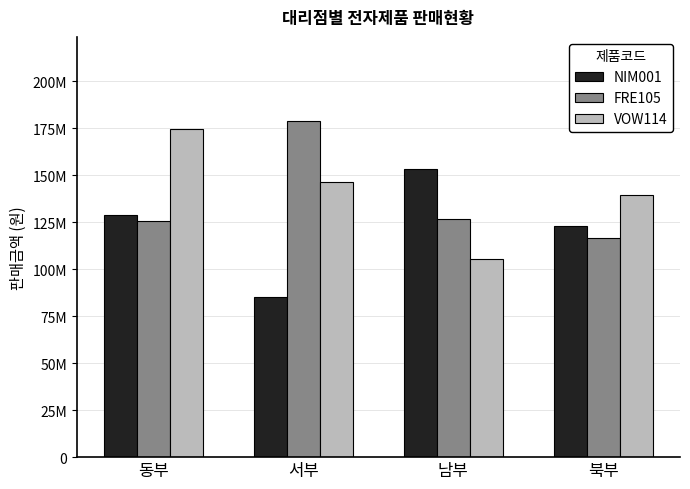

Which category has the lowest value in the FRE105 series?

북부